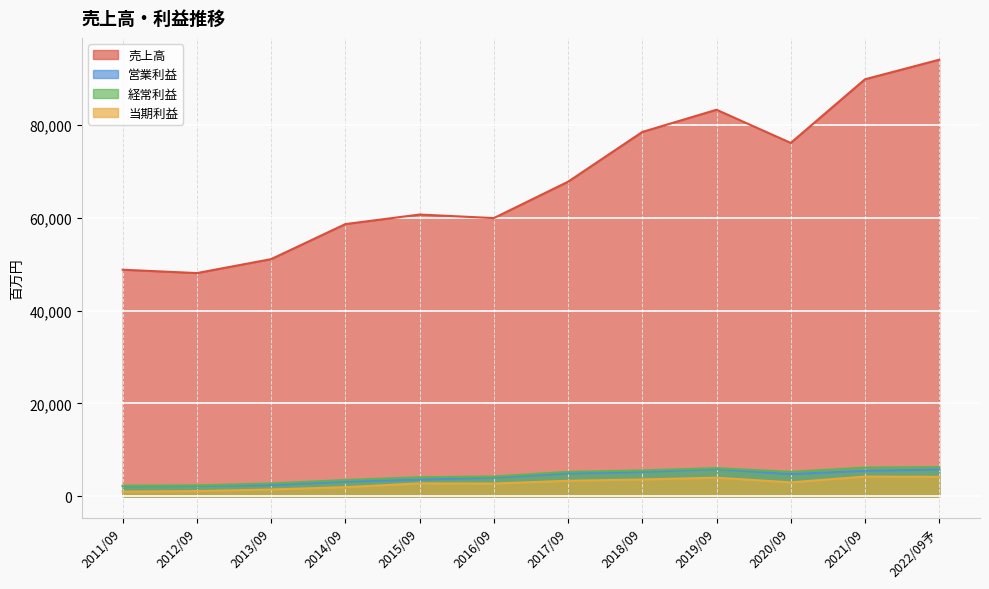

Which series has the largest range (max minus min)?

売上高